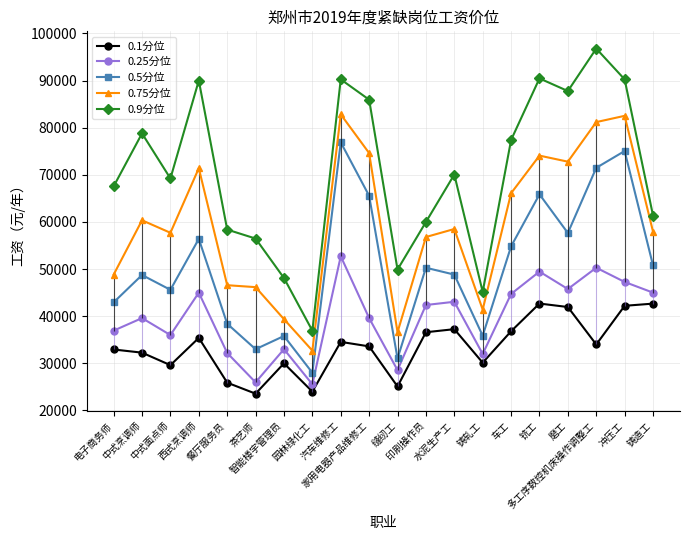

What is the difference between the 0.5分位 values at 中式面点师 and 缝纫工?

14568.0